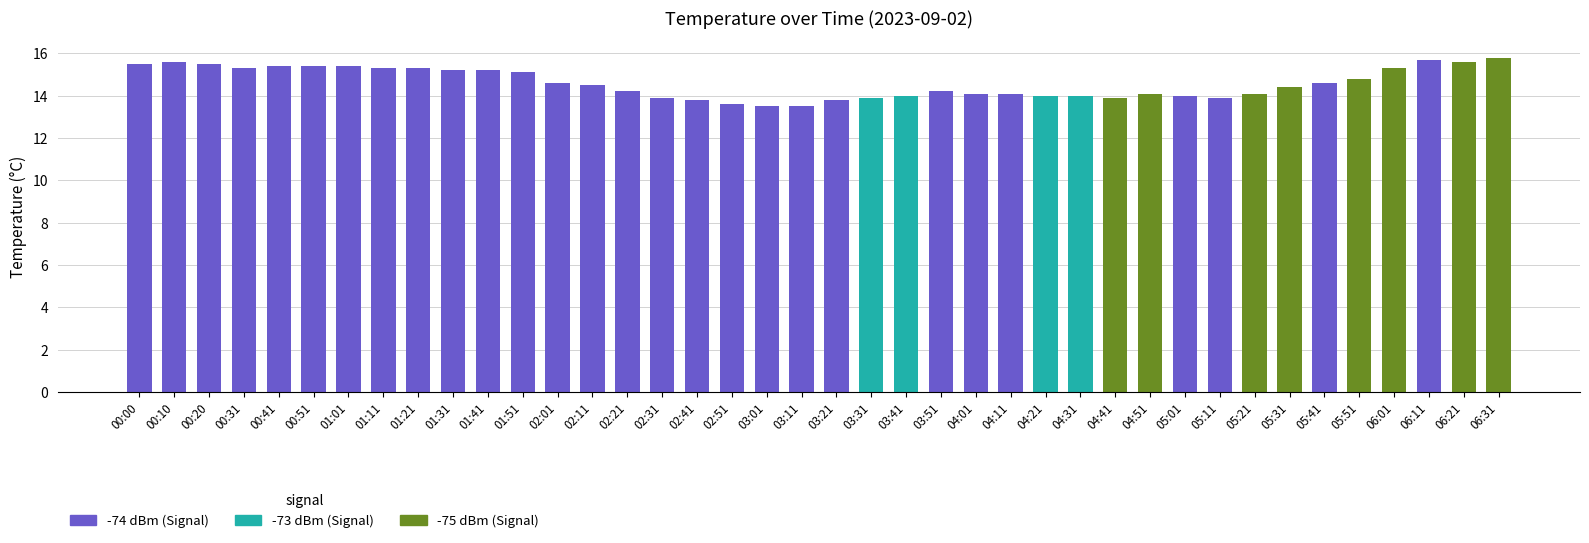

True or false: the data shows 5.6 at 00:10.

False